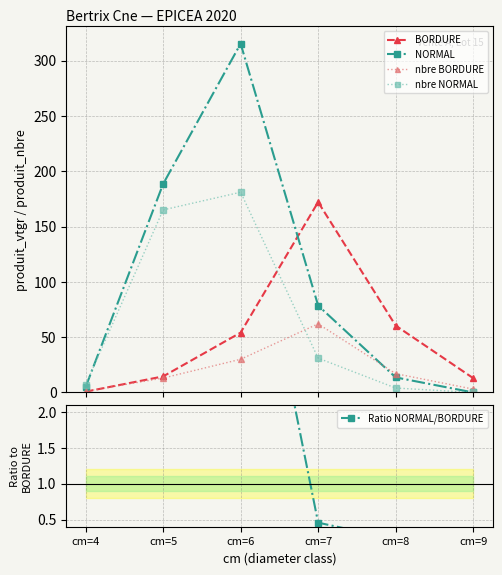

How many values in the NORMAL series exceed 78?

3